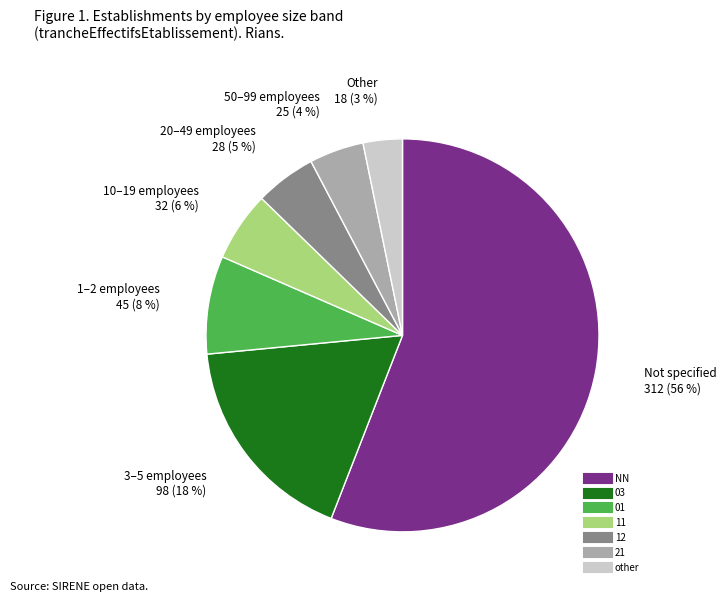

How many slices are in this pie chart?

7